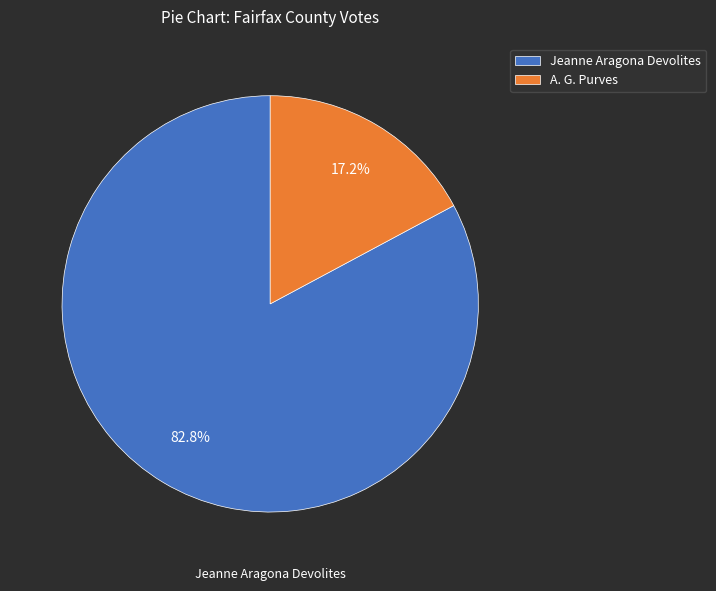

Combined, do Jeanne Aragona Devolites and A. G. Purves account for over 50%?

Yes